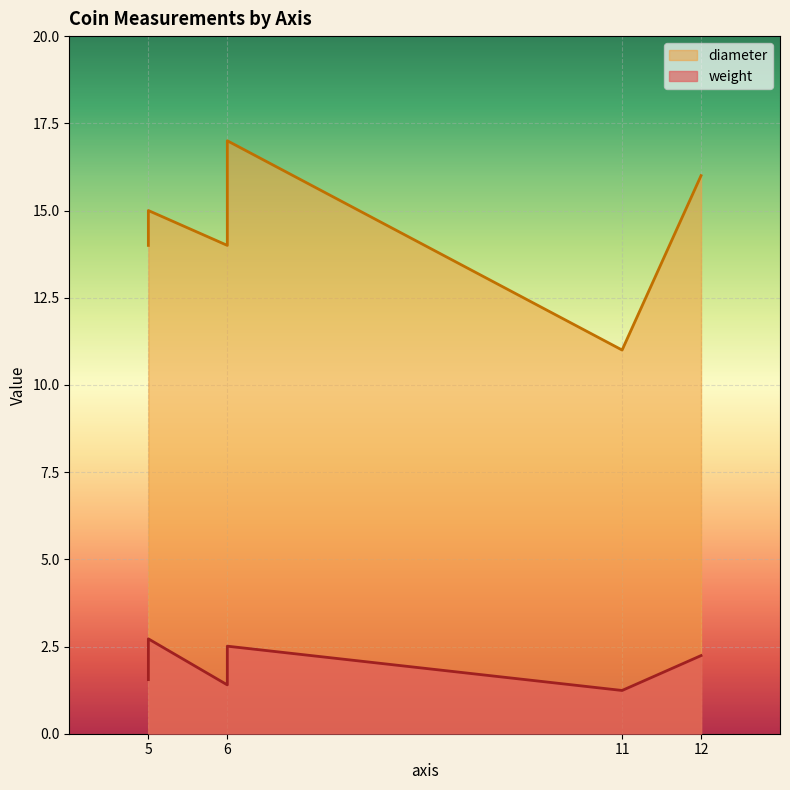

Count the weight values in the range 1 to 2.

3